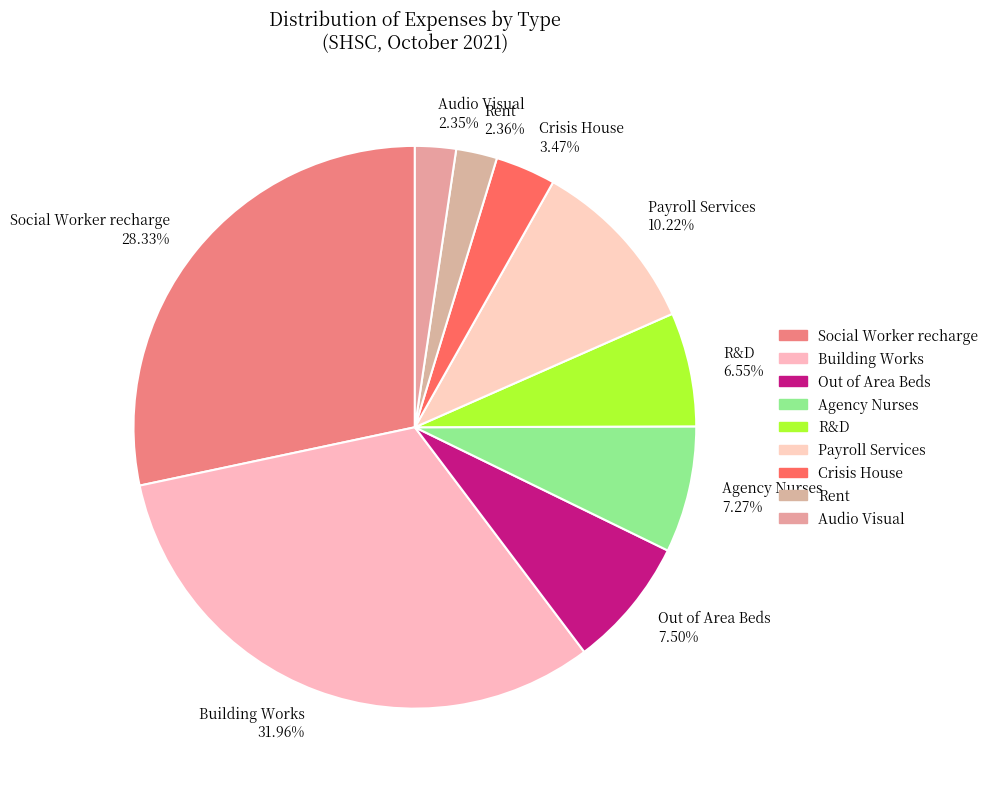

How many segments does this pie chart have?

9